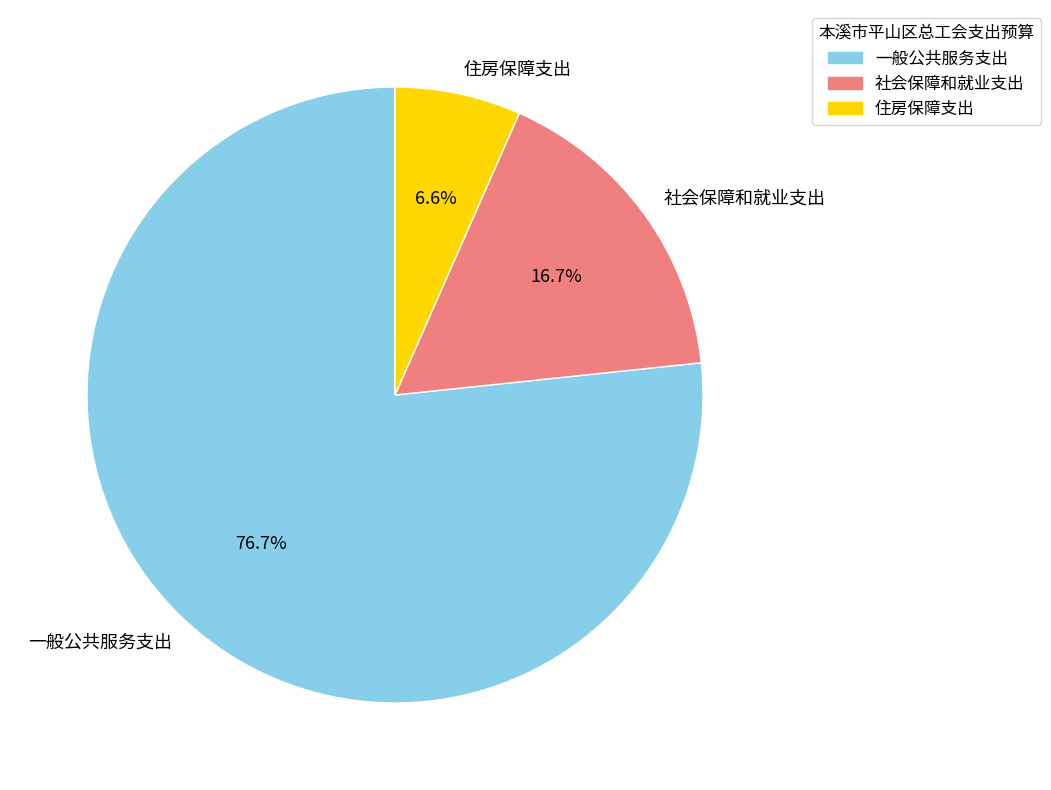

True or false: 住房保障支出 accounts for 17% of the total.

False